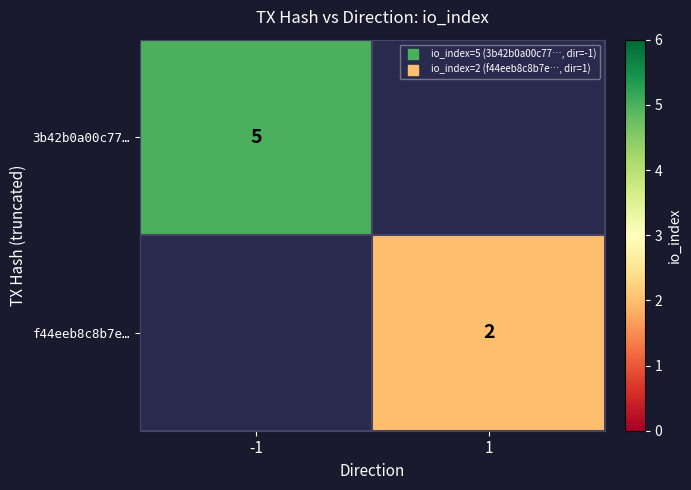

At which label does 3b42b0a00c77… reach its minimum?

-1